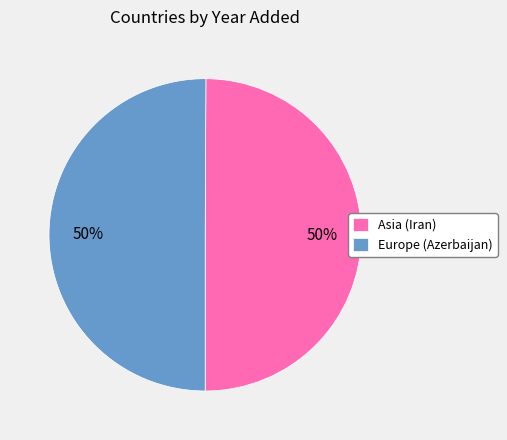

To the nearest percent, what percentage of the pie is Asia (Iran)?

50%